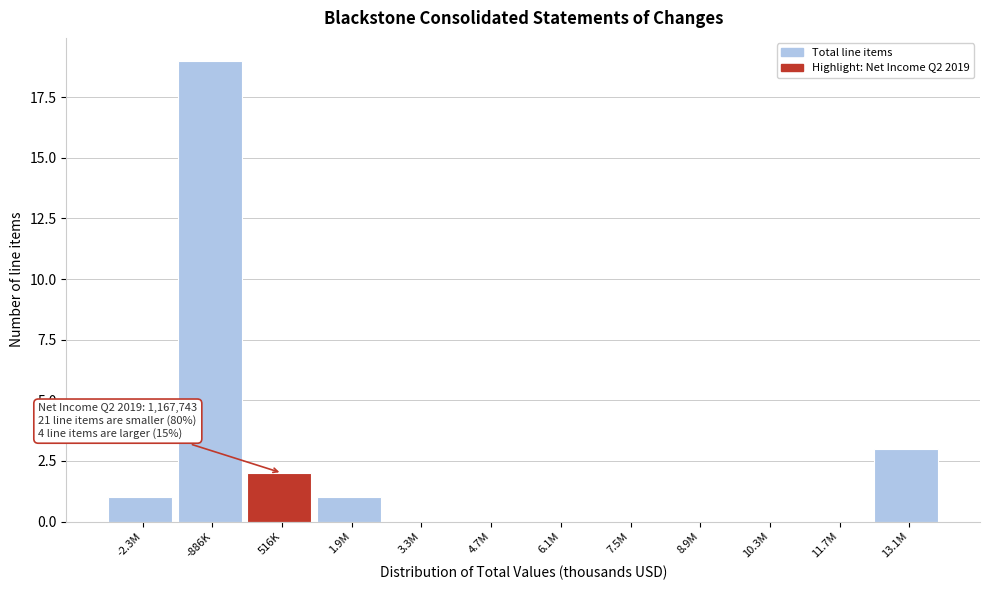

Reading left to right, extract all data points from this chart.

-2.3M=1	-886K=19	516K=2	1.9M=1	3.3M=0	4.7M=0	6.1M=0	7.5M=0	8.9M=0	10.3M=0	11.7M=0	13.1M=3